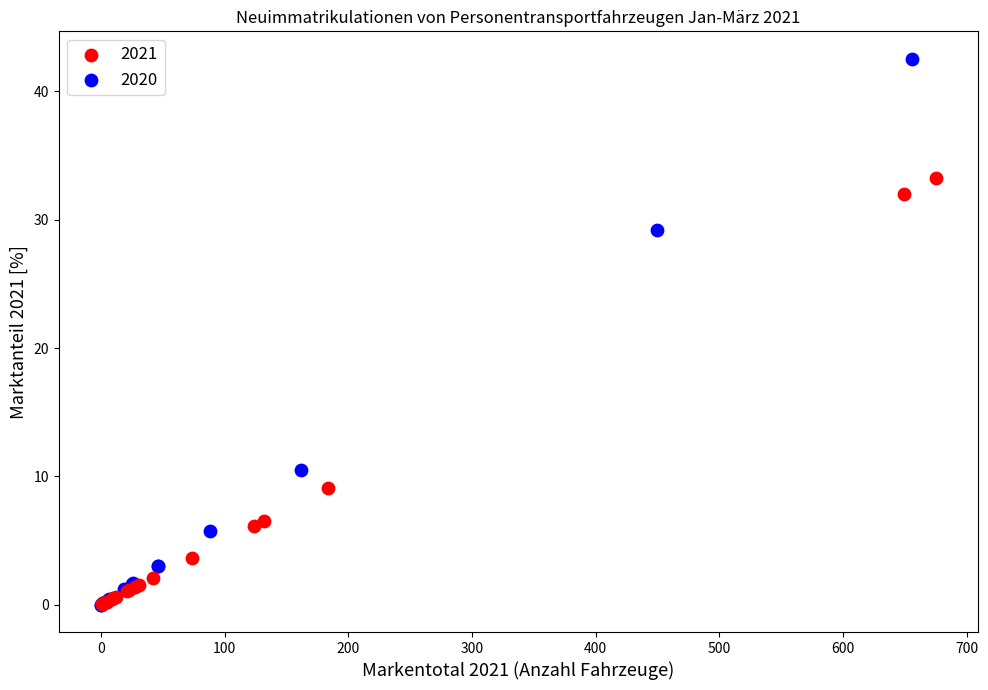

Which series contains the highest Y value?

2020